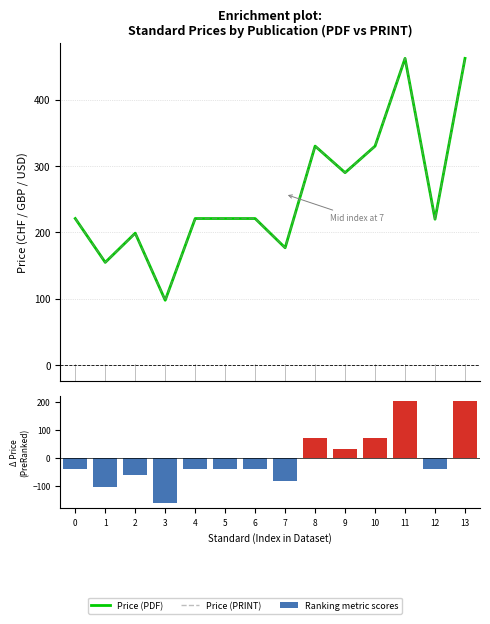

At which label is Price (PRINT) closest to 280?

9